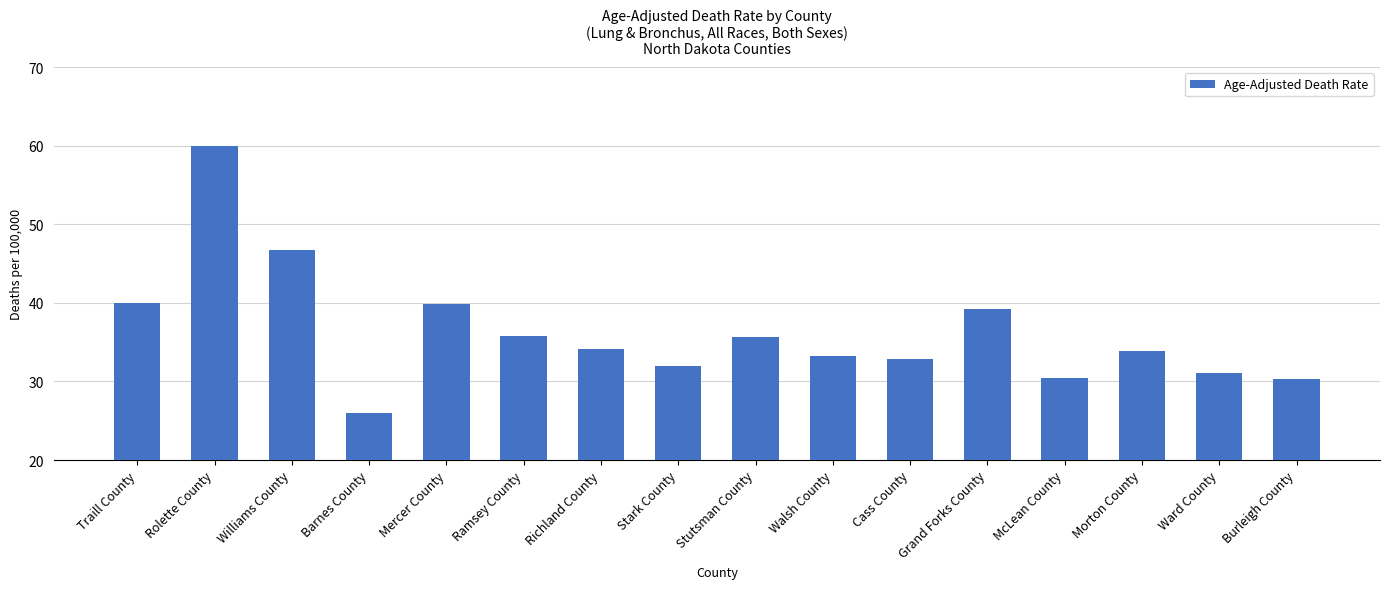

Count the number of categories in the chart.

16